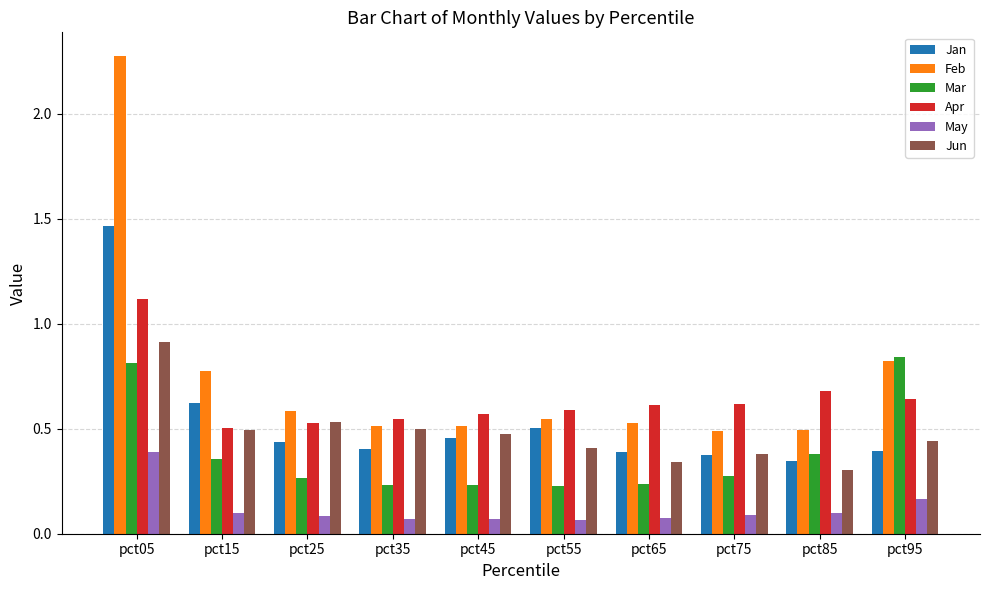

What is the total value across all series at pct25?

2.4